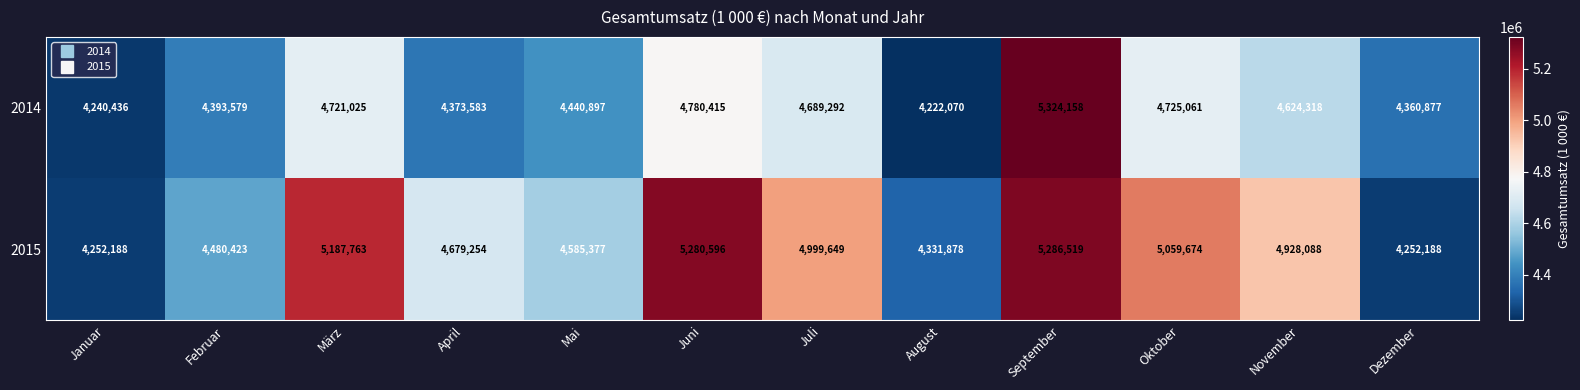

How many series are shown in this chart?

2